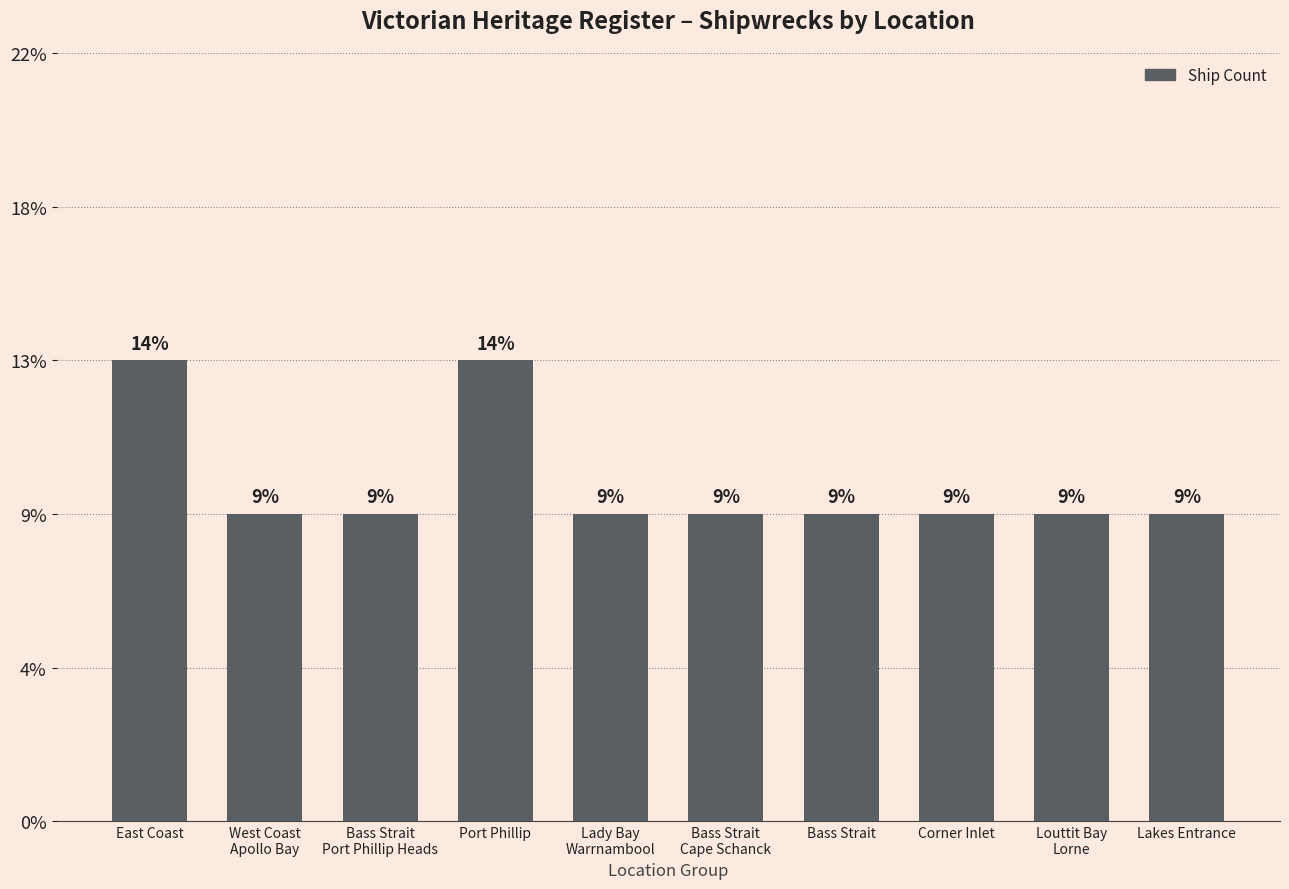

Does the chart contain any negative values?

No